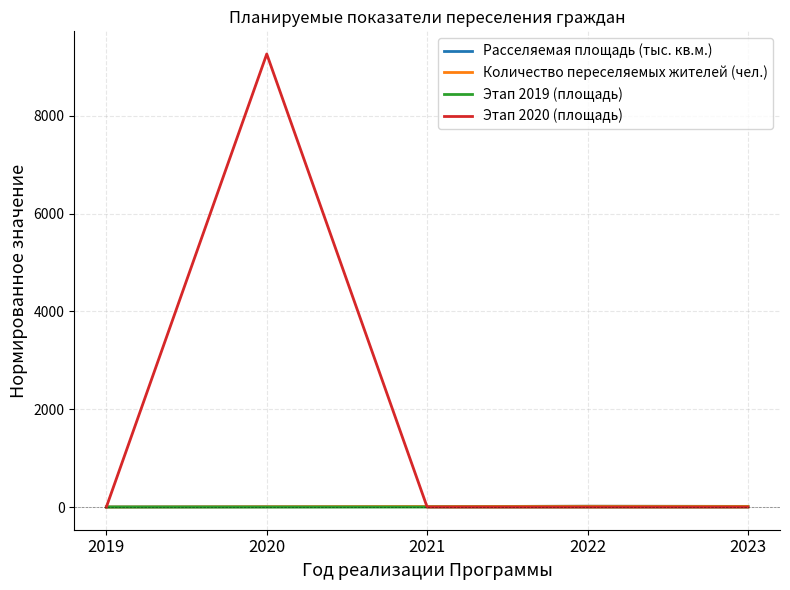

Which series has the largest range (max minus min)?

Этап 2020 (площадь)